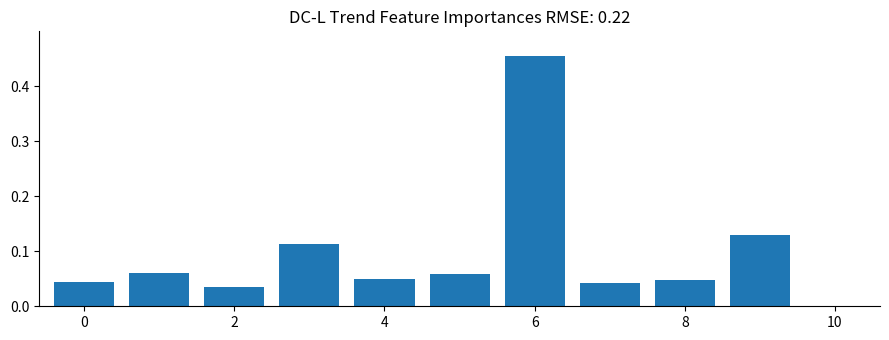

What is the difference between the maximum and minimum values?

0.5